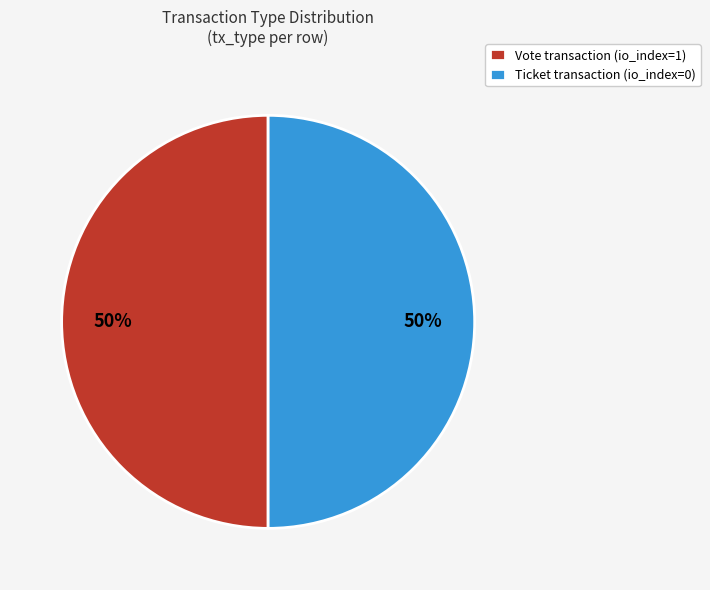

To the nearest percent, what is the combined percentage of Vote transaction (io_index=1) and Ticket transaction (io_index=0)?

100%